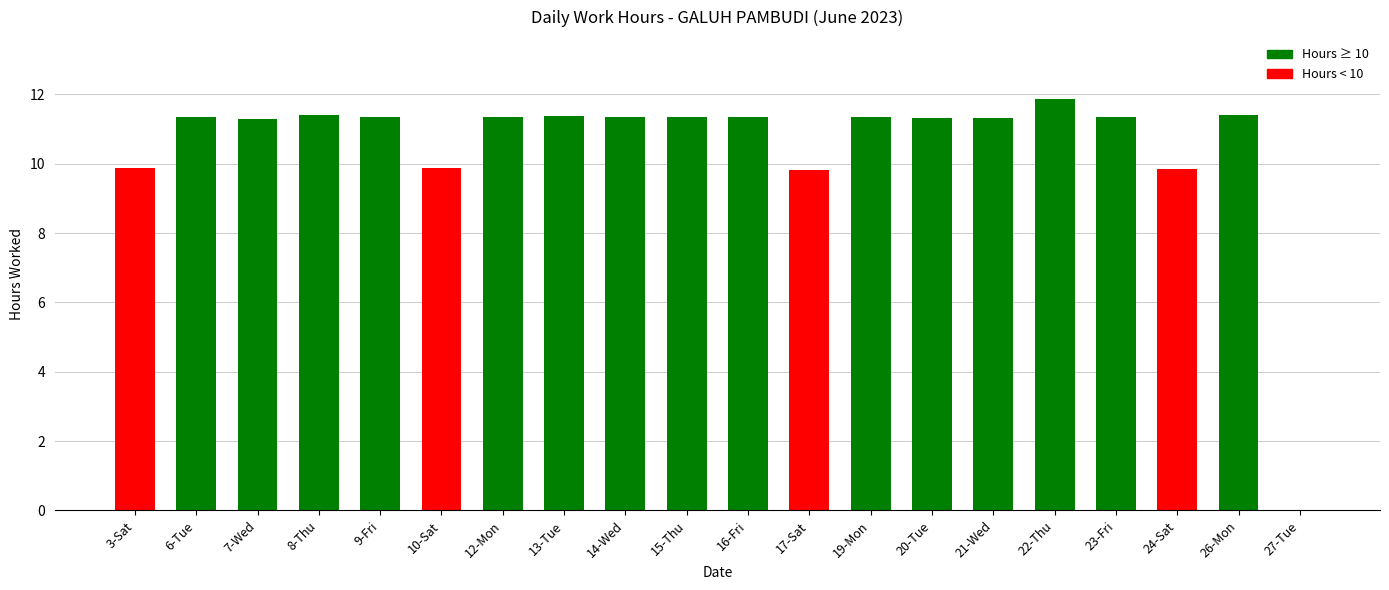

Where does the data first go above 11?

6-Tue